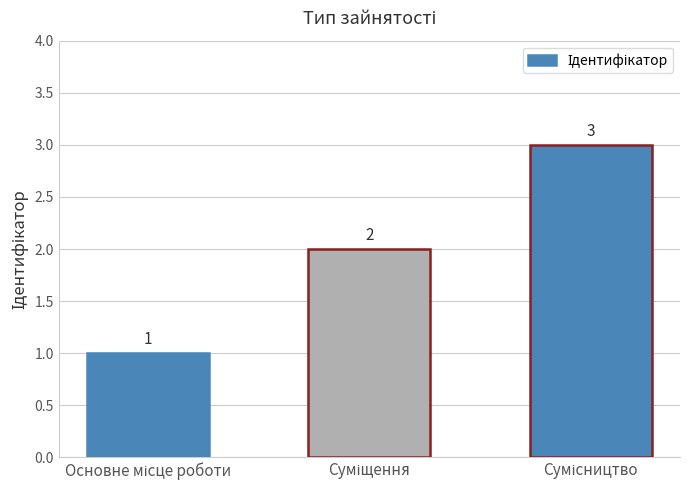

How many data points are less than 2?

1